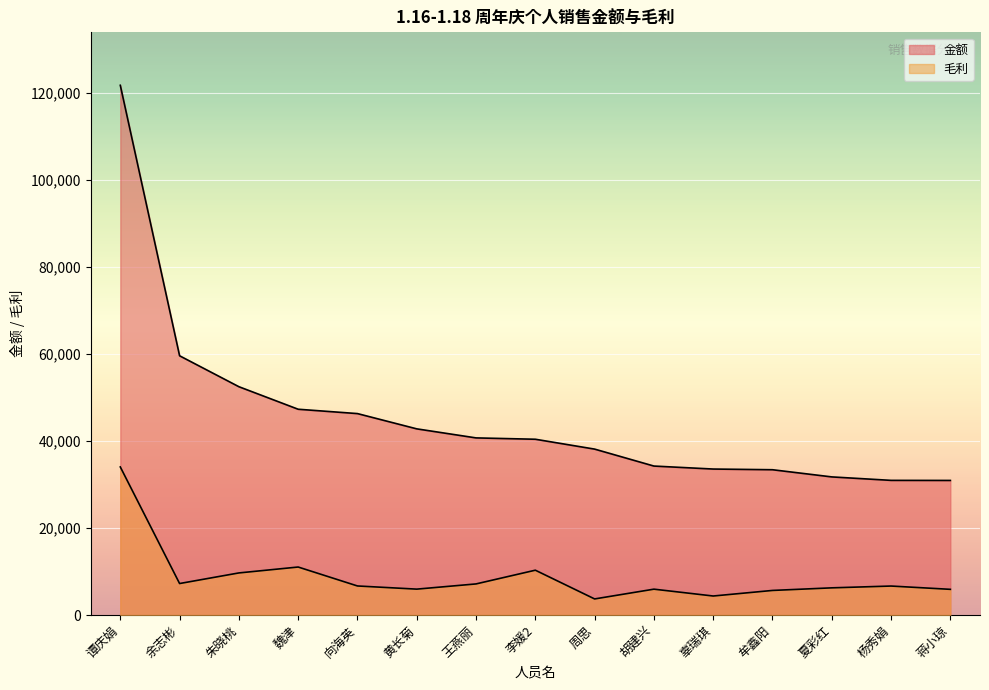

What is the value of the 毛利 point at the 8th from the left?

10292.9